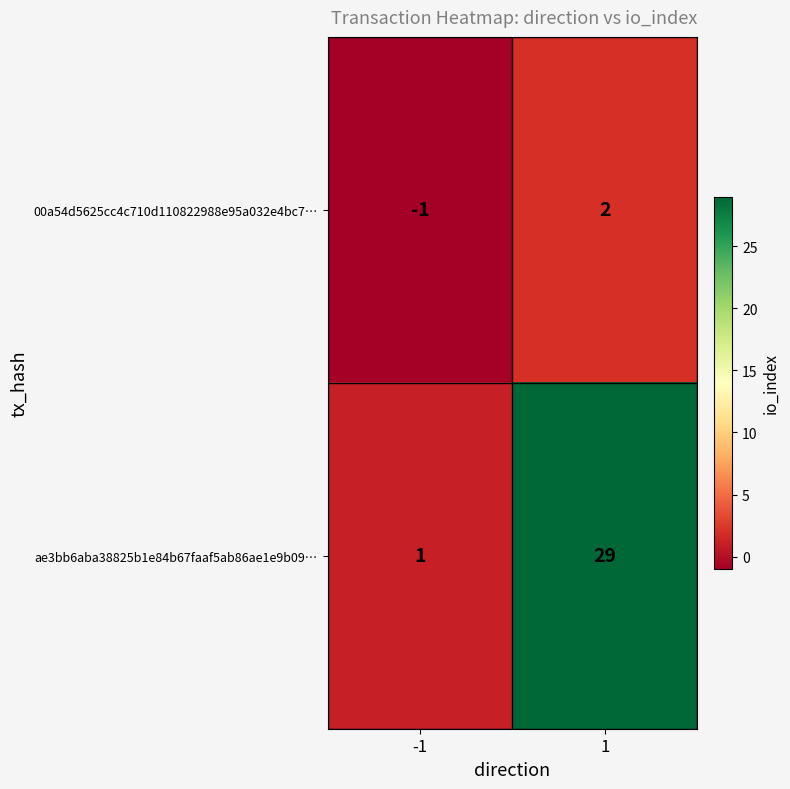

The ae3bb6aba38825b1e84b67faaf5ab86ae1e9b09… series shows 29 at 1. True or false?

True